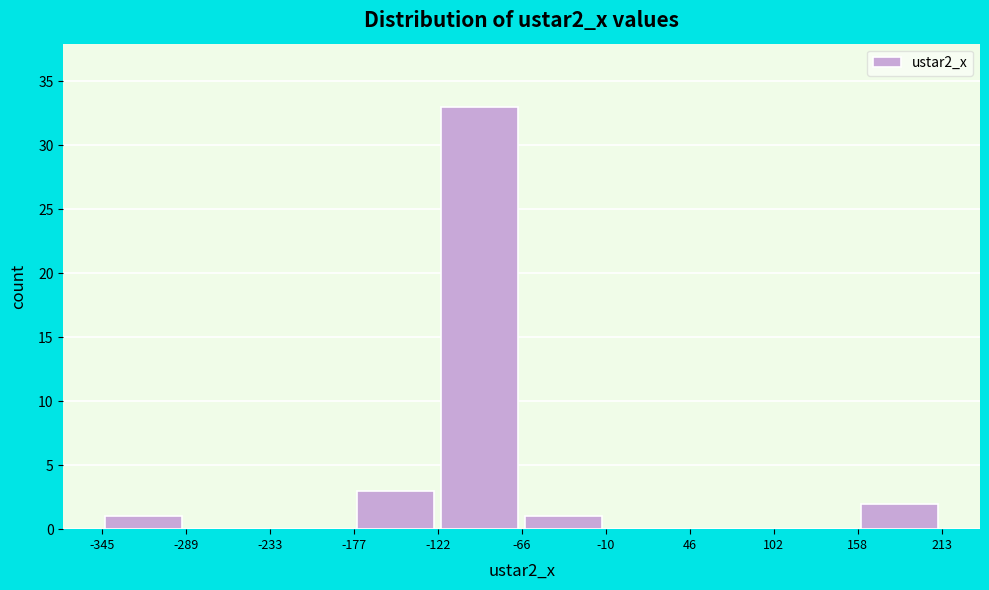

What is the height of the bar covering -66 to -10 on the x-axis? The values are not printed on the chart, so give them approximately, as read against the axis.

1